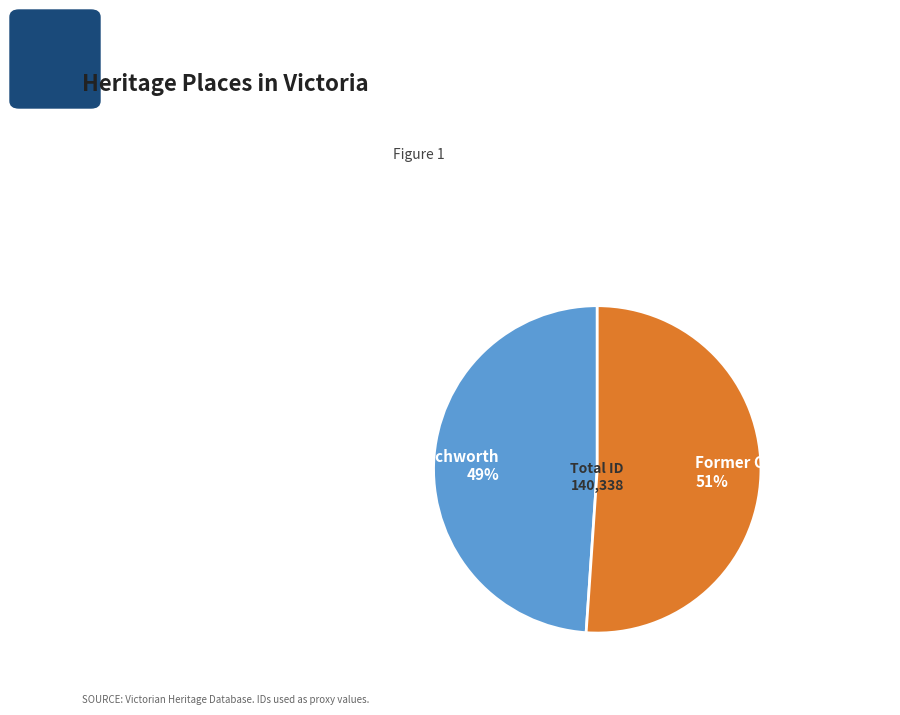

Approximately how many times larger is the value at Former Congregational Church & Hall - Beechworth compared to Former Concordia College?

1.0